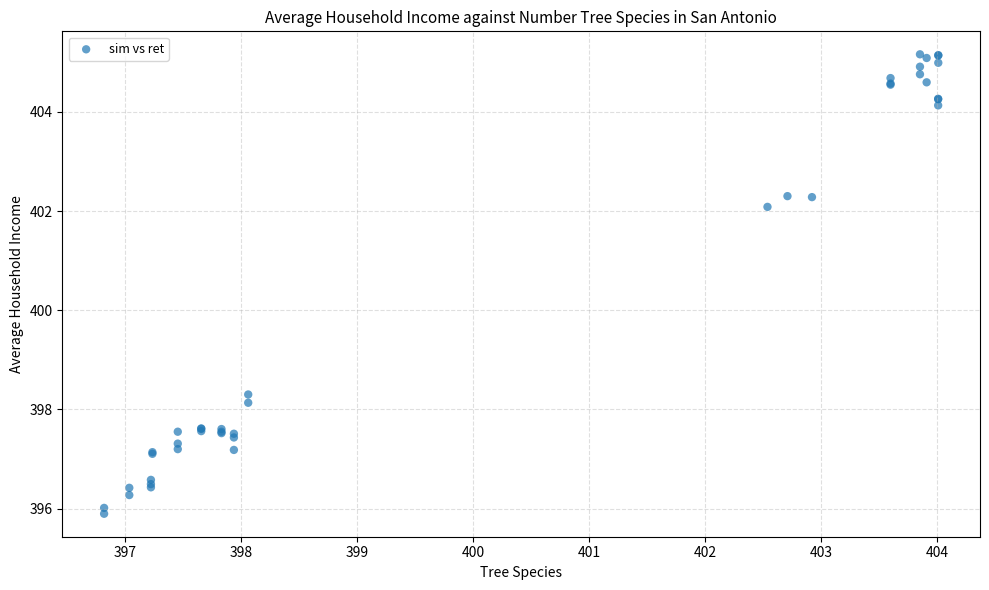

What Y value in the scatter plot is closest to 400?

398.3